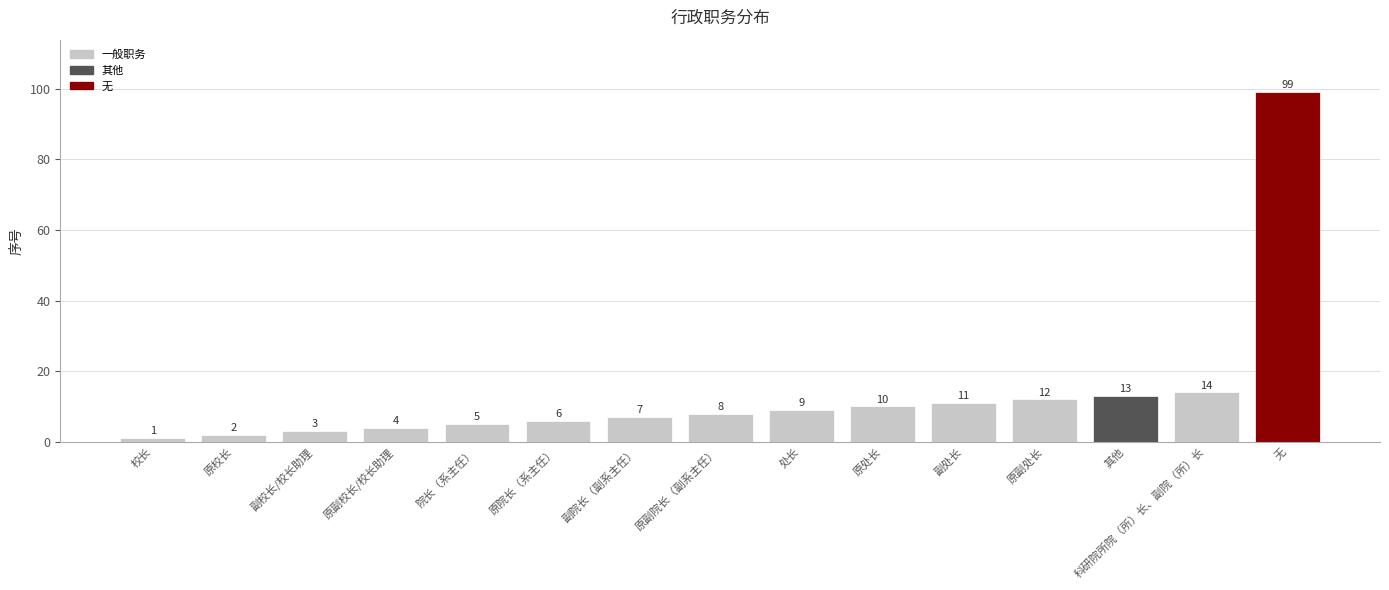

The chart shows a value of 3 at 副校长/校长助理. True or false?

True